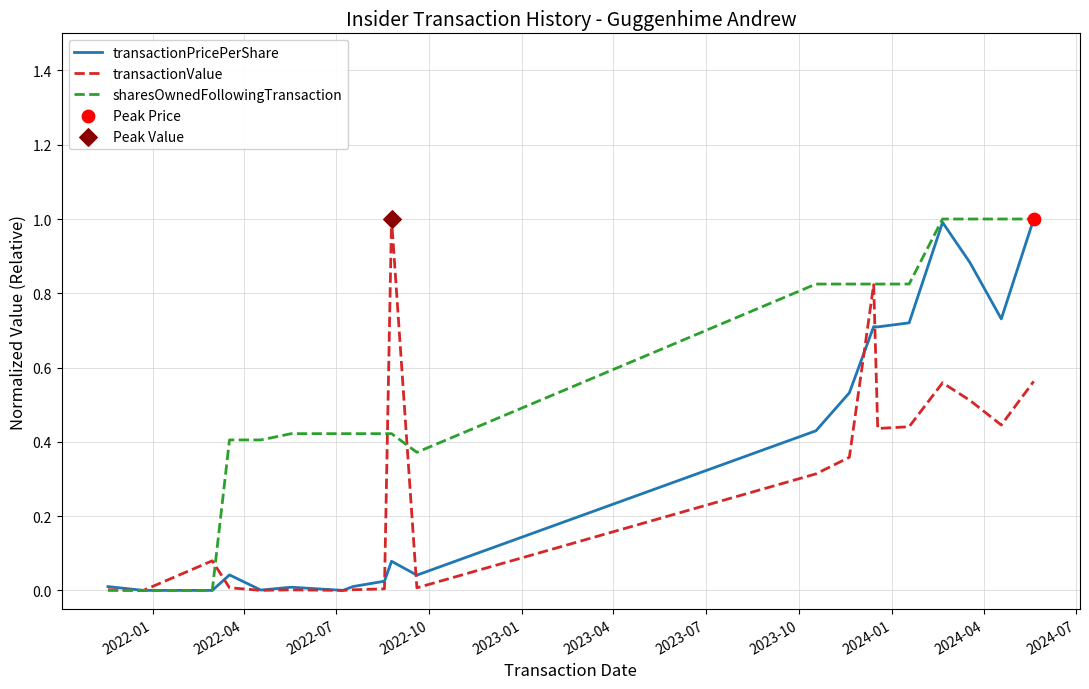

Which series has the largest total across all categories?

sharesOwnedFollowingTransaction